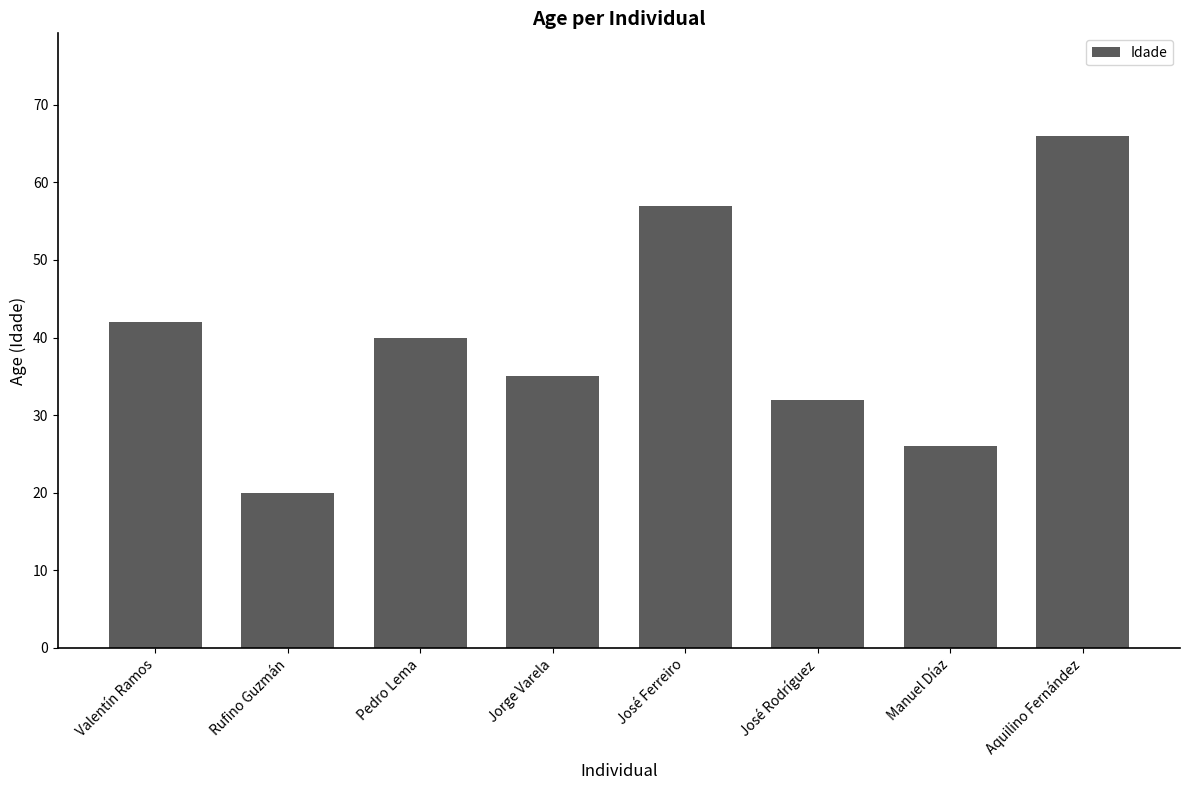

How many data points does each series have?

8